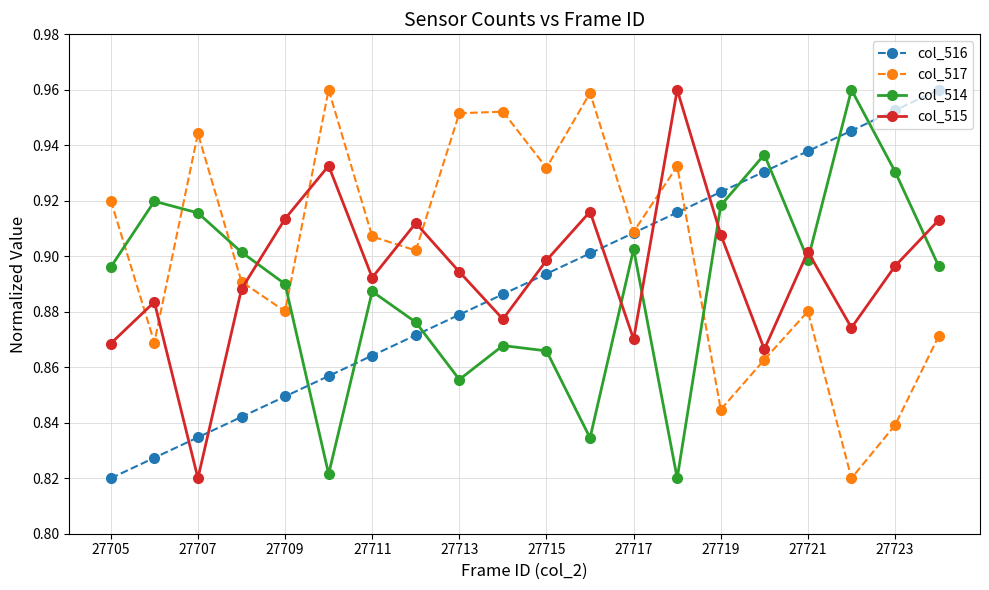

Count the col_514 values in the range 0 to 1.

20